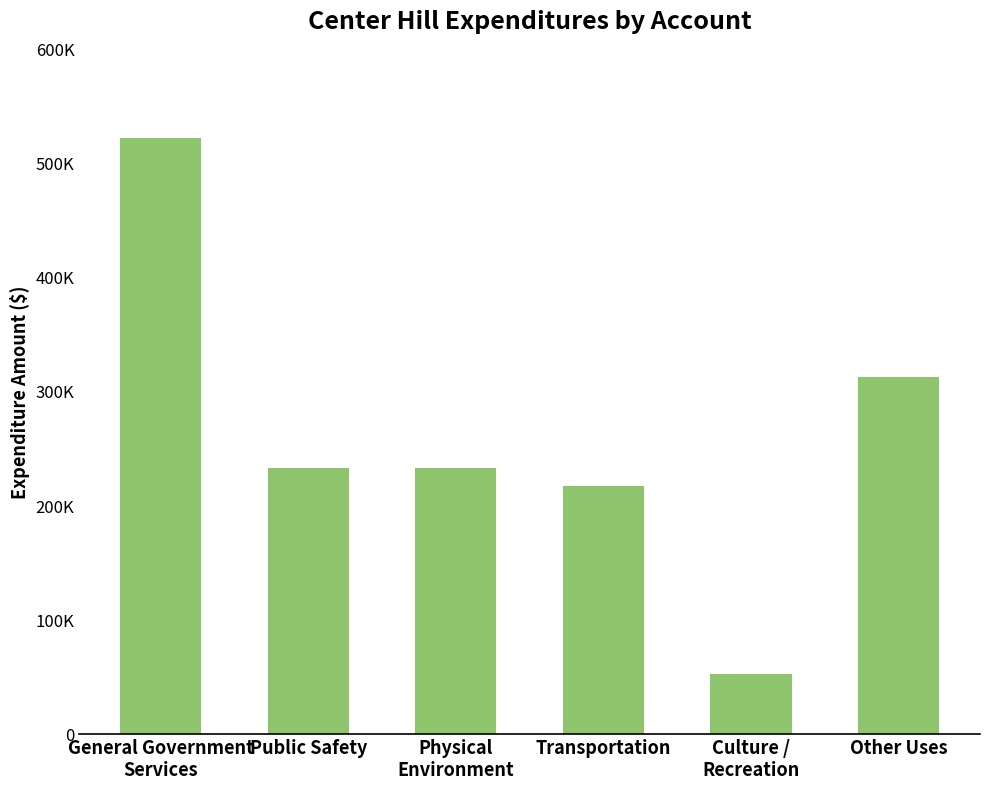

Reading left to right, extract all data points from this chart.

General Government
Services=522636	Public Safety=232921	Physical
Environment=233574	Transportation=218001	Culture /
Recreation=53003	Other Uses=313513